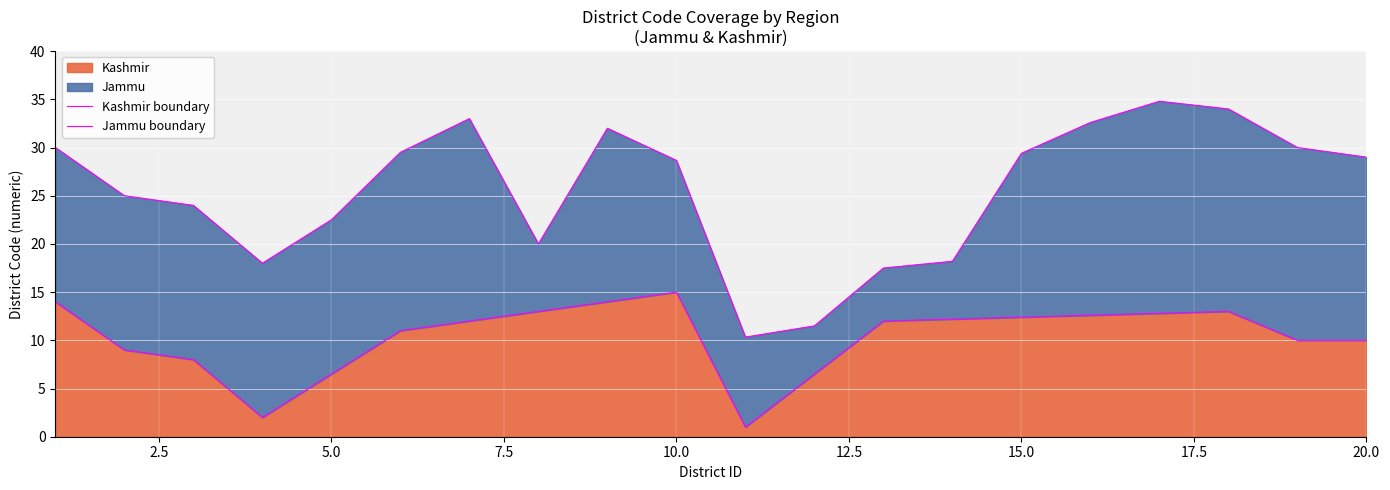

True or false: Kashmir has a value of 12.4 at 15.0.

True